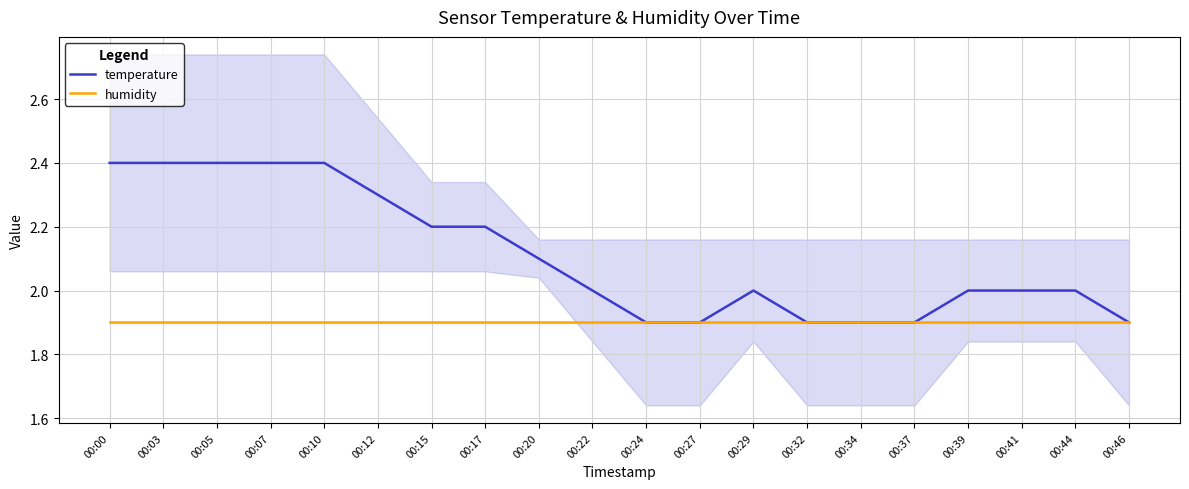

Count the temperature values in the range 1 to 2.

11